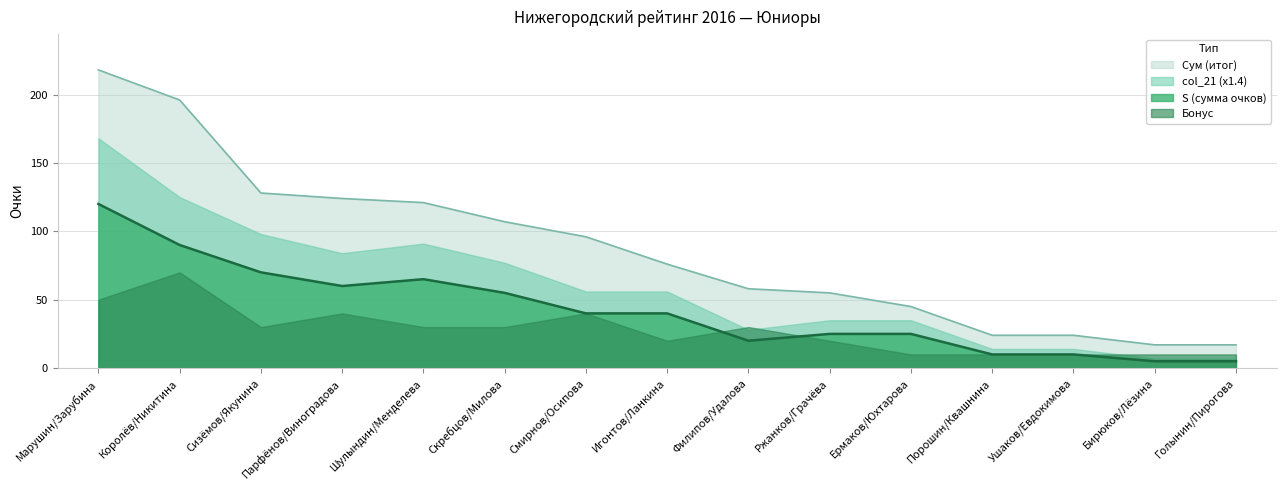

What is the label of the 1st point from the left?

Марушин/Зарубина